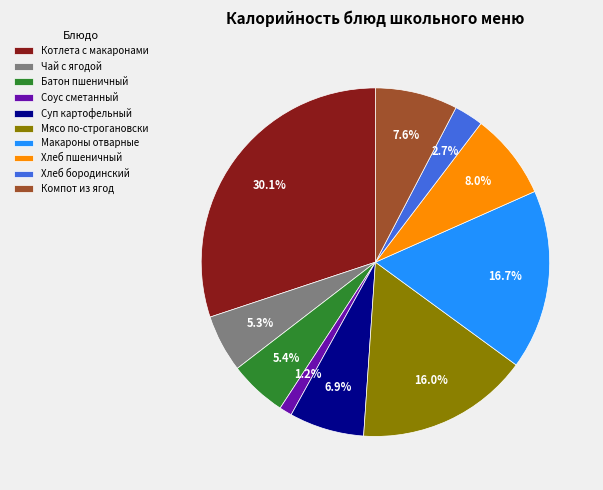

Which has a higher value, Хлеб пшеничный or Соус сметанный?

Хлеб пшеничный